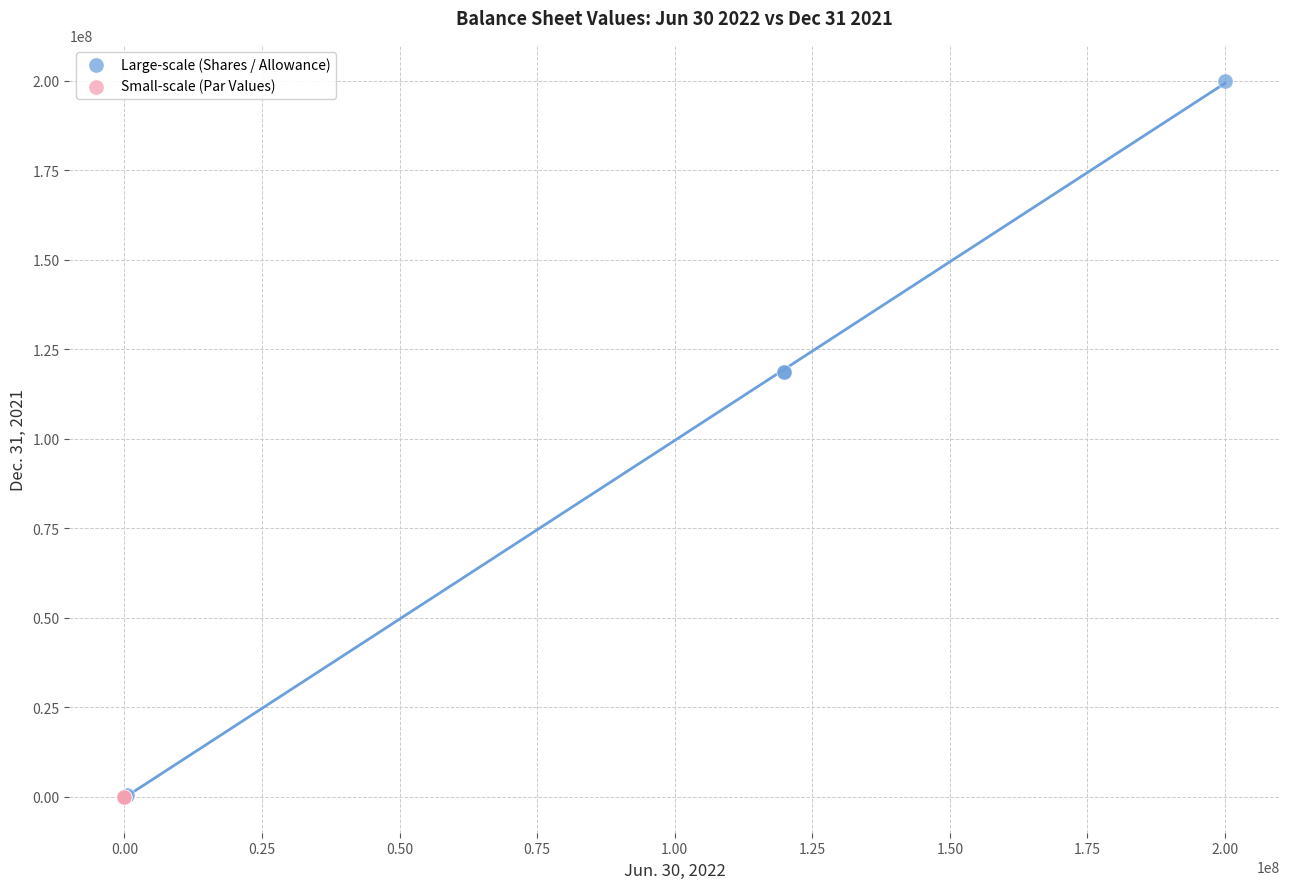

Which series reaches the maximum Y coordinate?

Large-scale (Shares / Allowance)